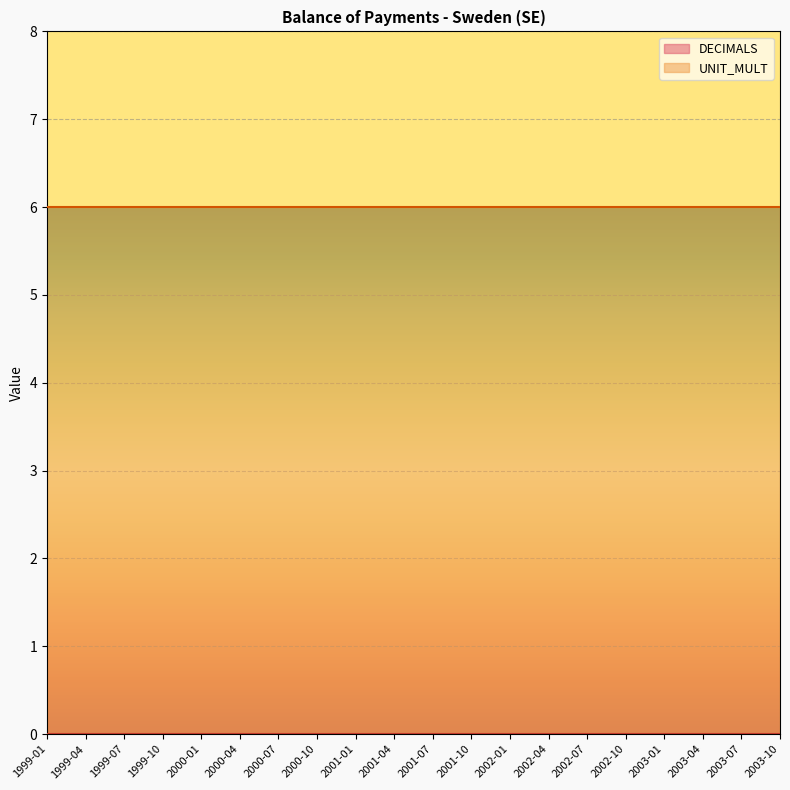

Which has a higher value, 2003-04 or 2002-07?

2003-04